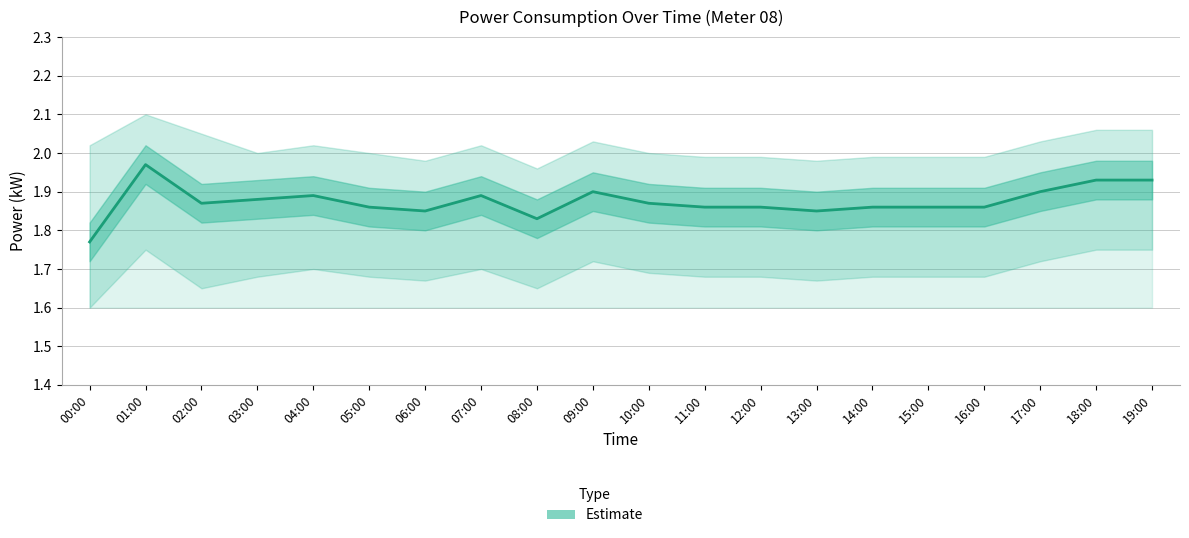

What is the difference between the values at 19:00 and 14:00?

0.1